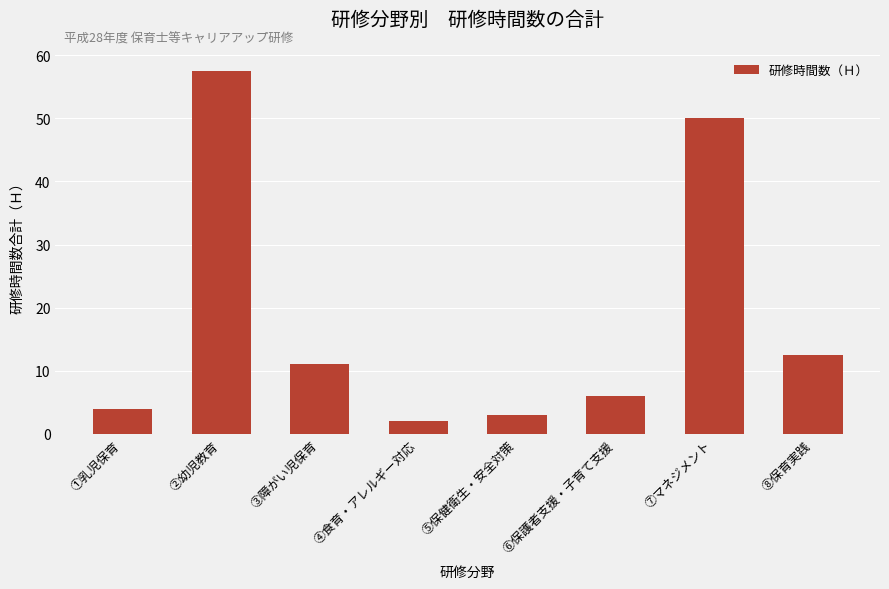

Count the number of data series in this chart.

1